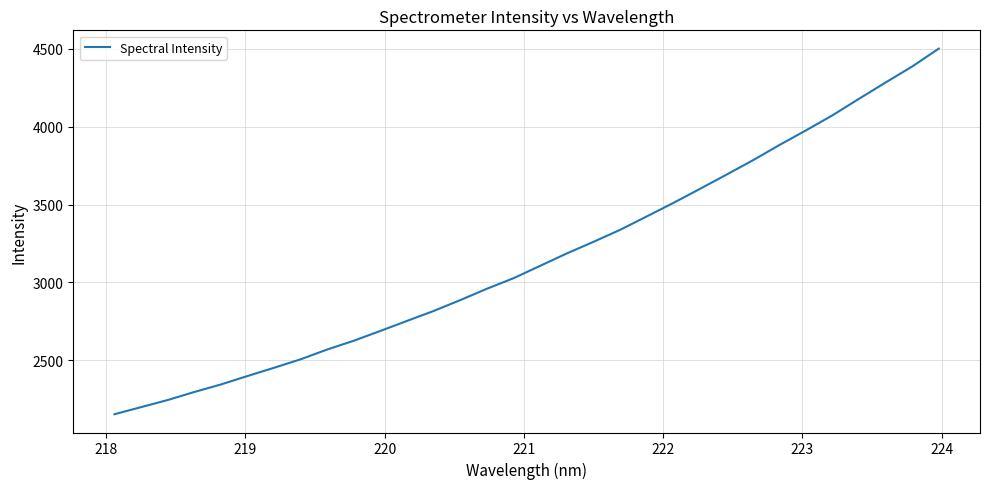

What is the minimum value shown in the chart?

2153.8